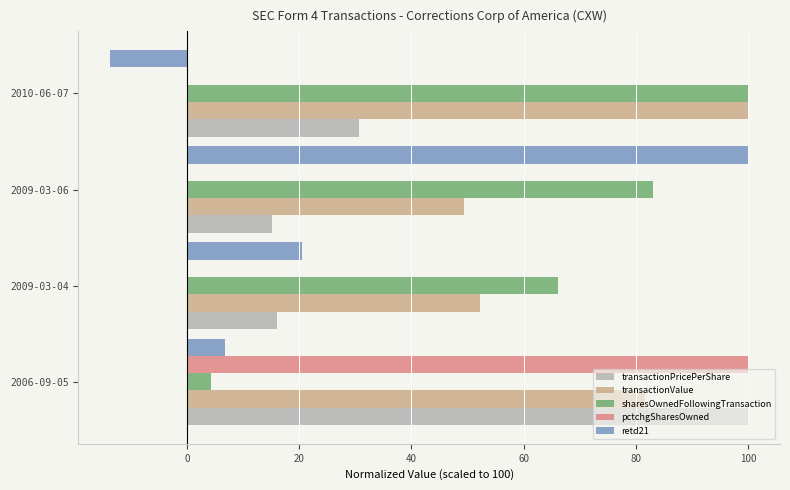

Which series has the largest range (max minus min)?

retd21